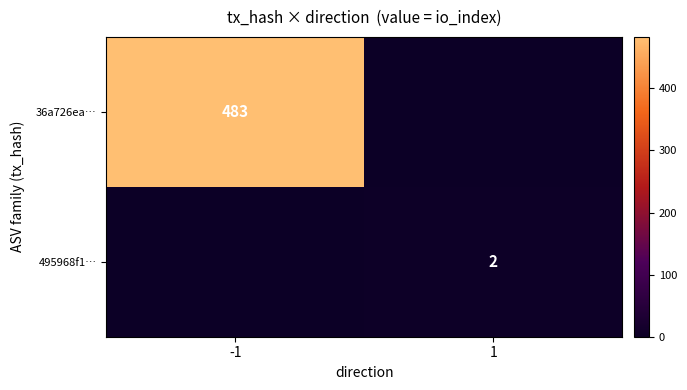

The 36a726ea… series shows 226 at -1. True or false?

False